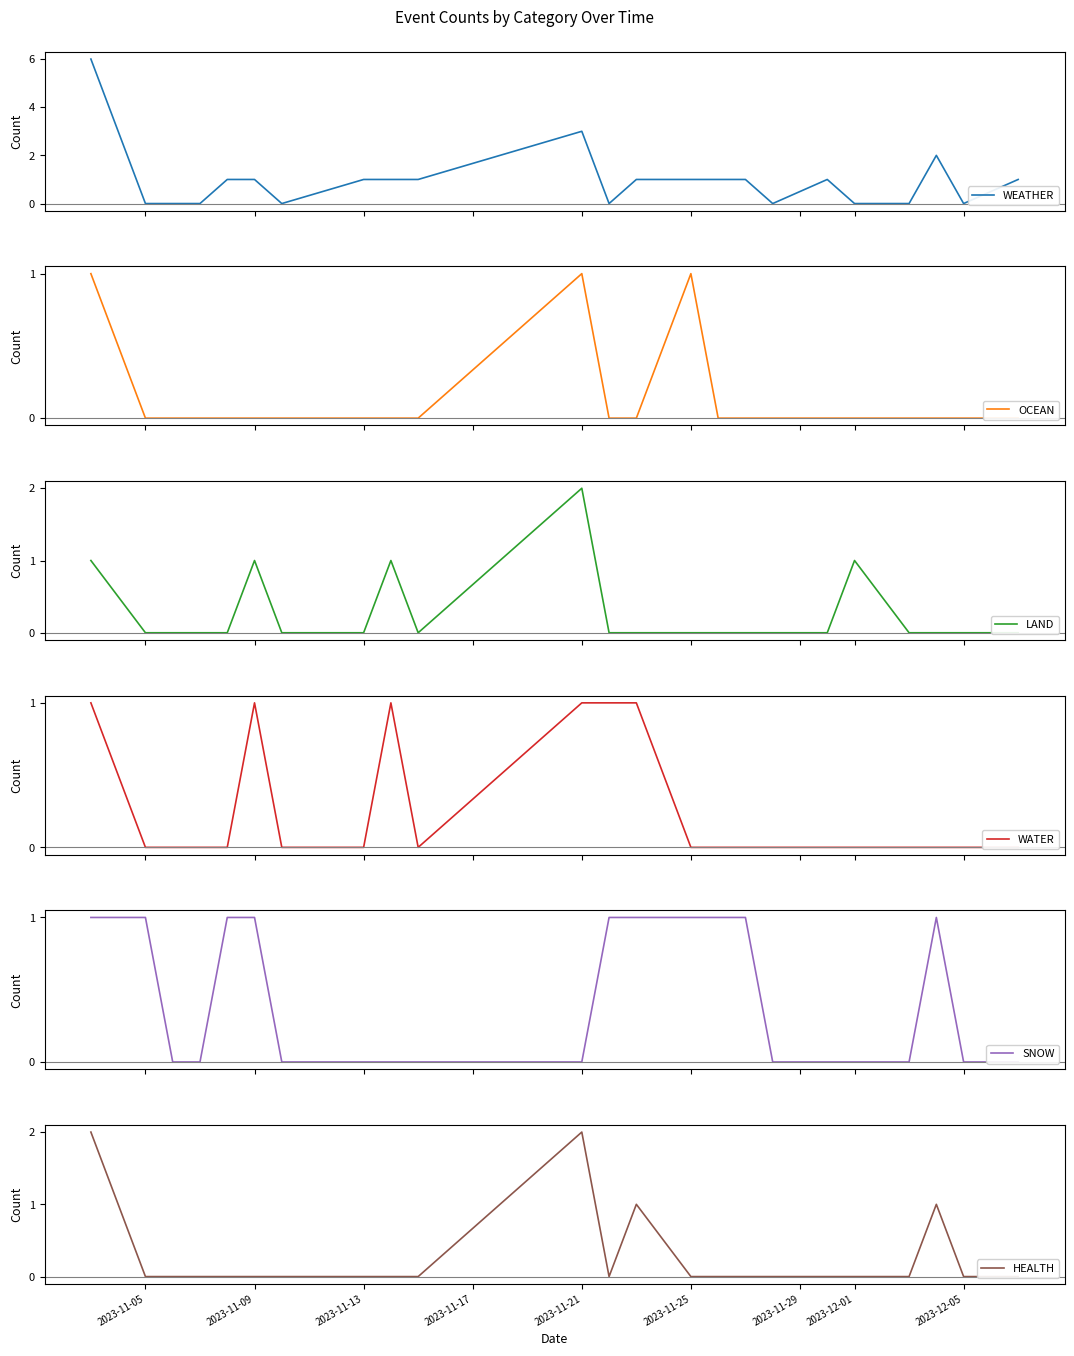

What is the sum of all HEALTH values?

6